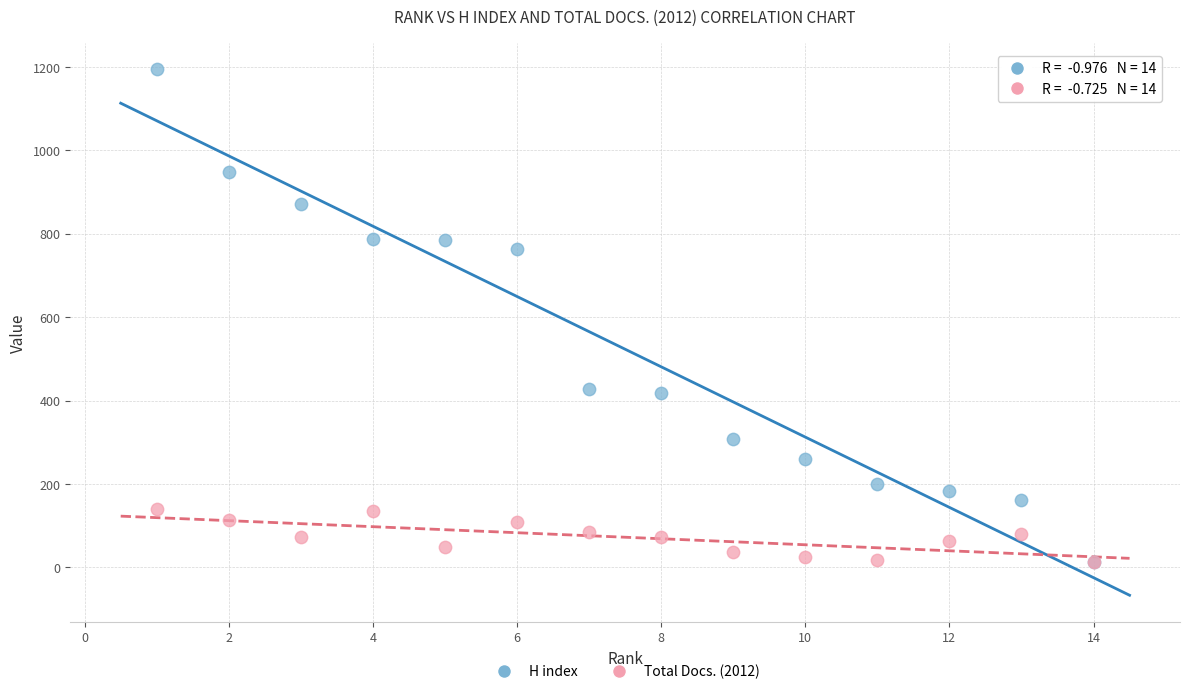

Which series has the widest spread of Y values?

H index